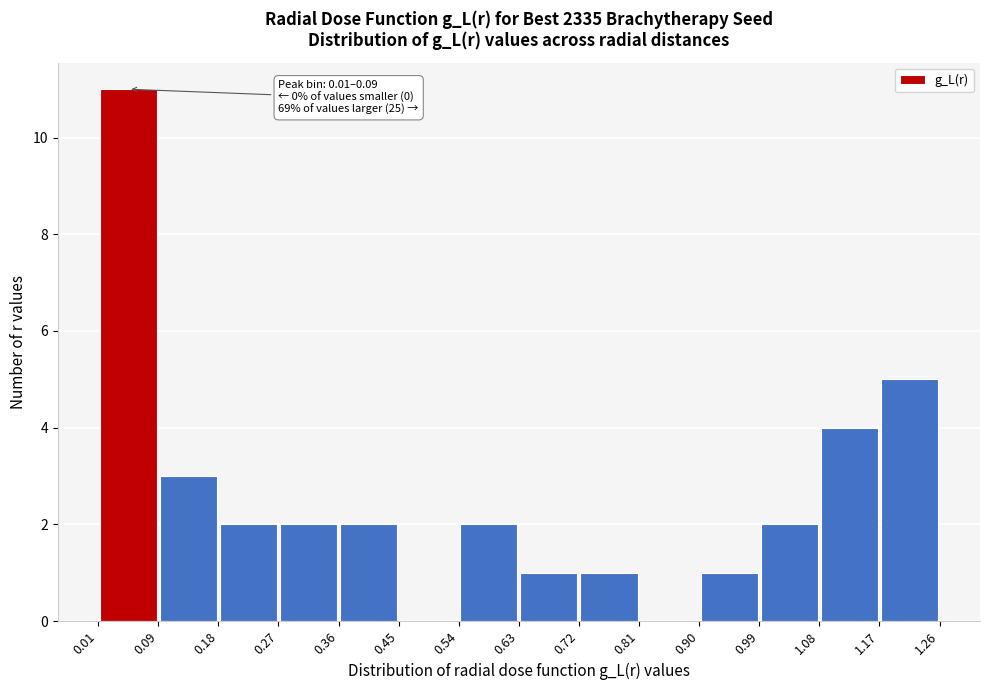

Over which range of the x-axis is the bar tallest?

0.01 to 0.09